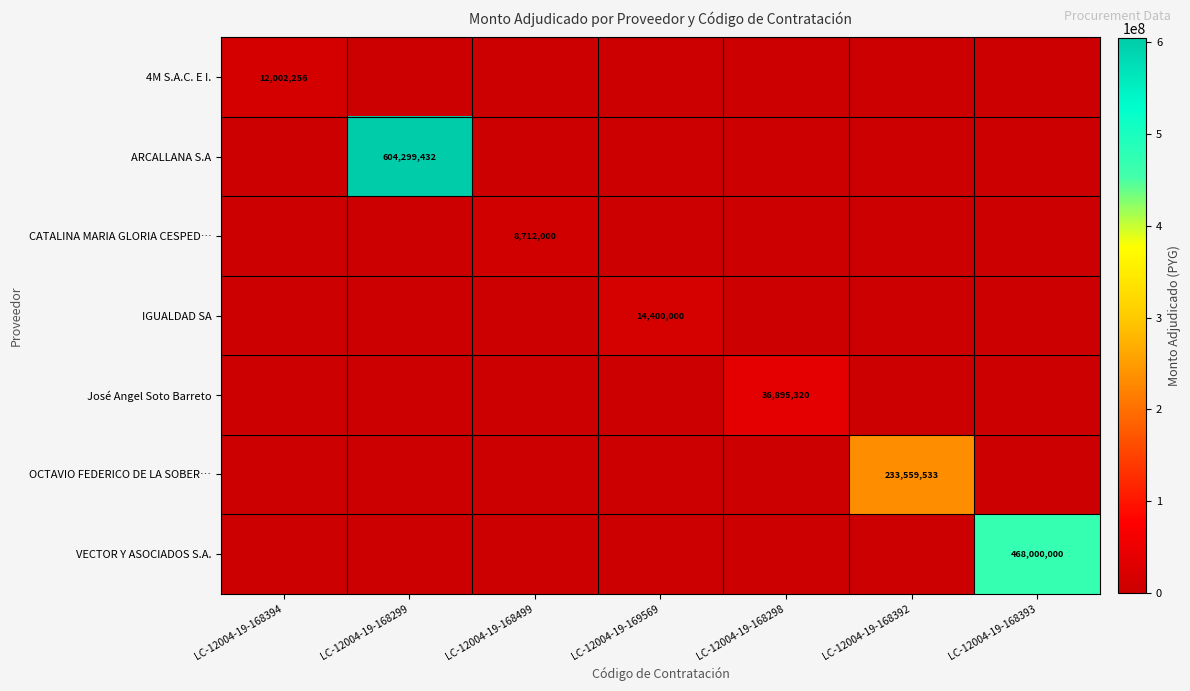

True or false: CATALINA MARIA GLORIA CESPED… has a value of 12558445 at LC-12004-19-168499.

False